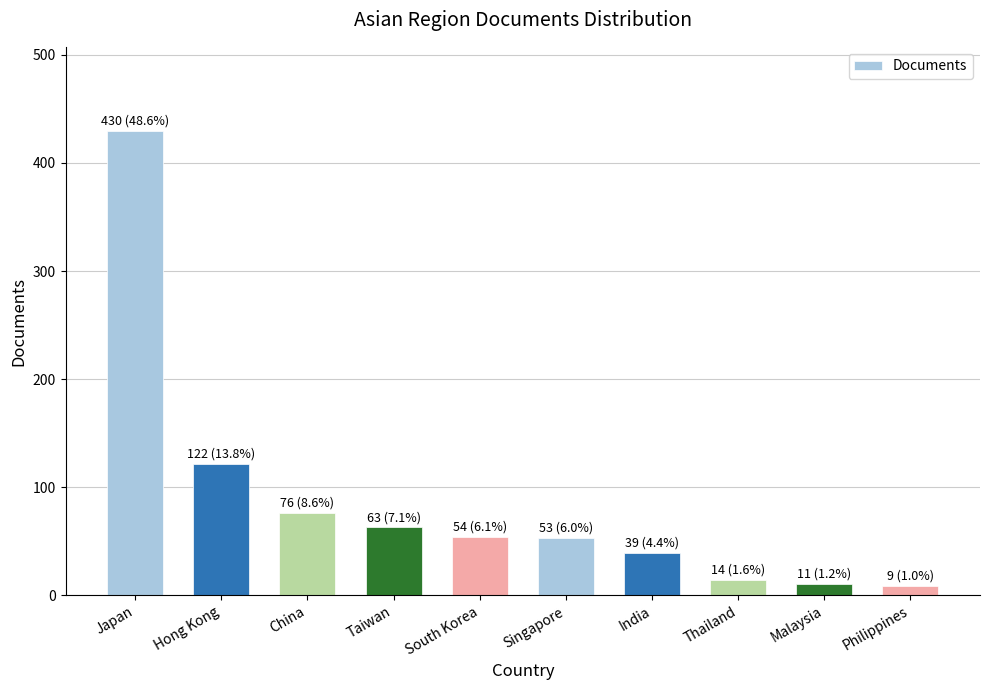

Which label corresponds to the largest value in the chart?

Japan